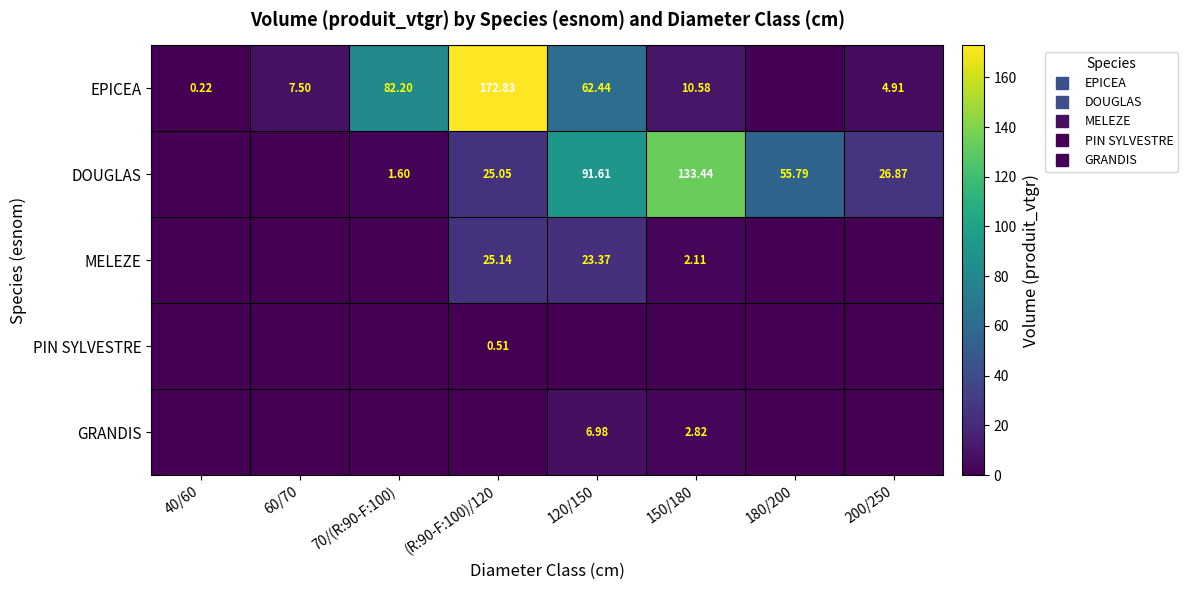

Count the GRANDIS values in the range 0 to 2.

6